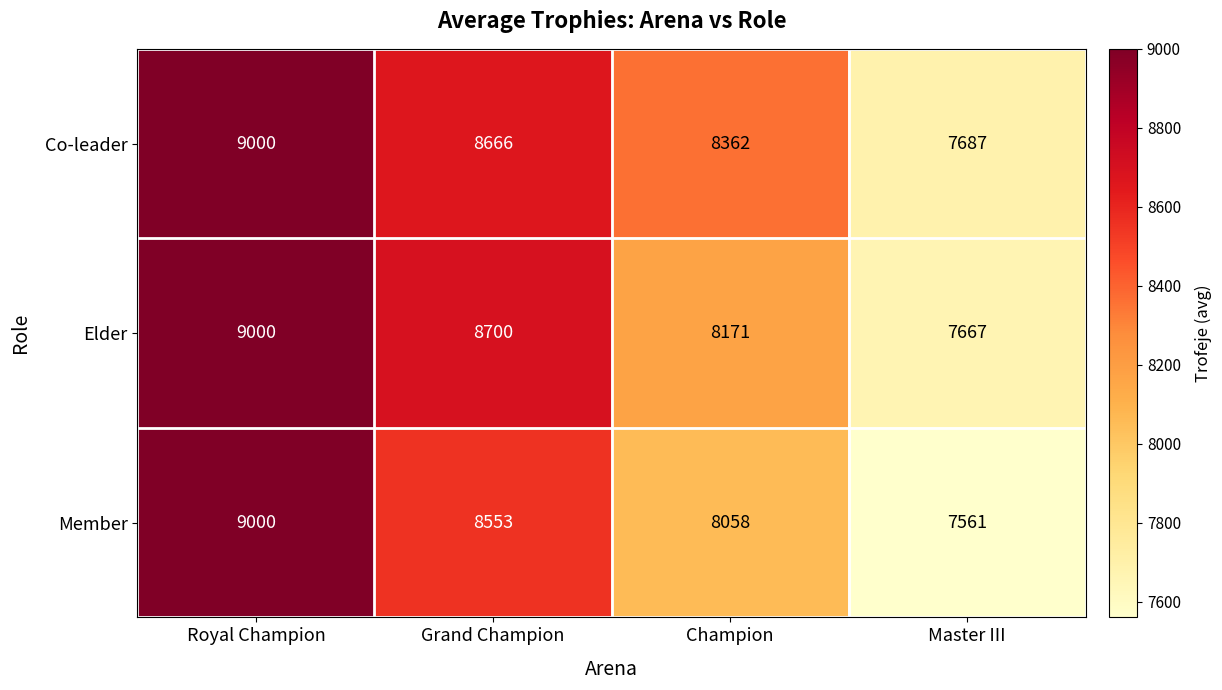

Rank the series at Grand Champion from highest to lowest value.

Elder, Co-leader, Member